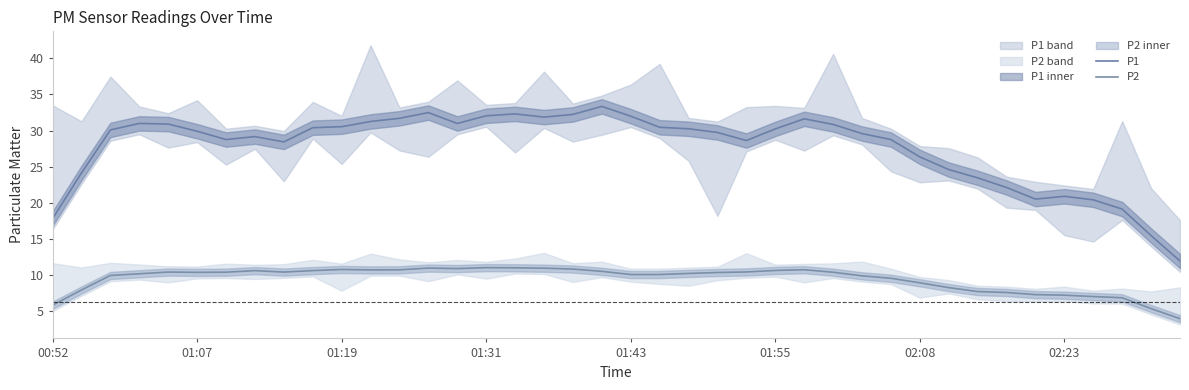

Where is P2 nearest to the value 7?

36